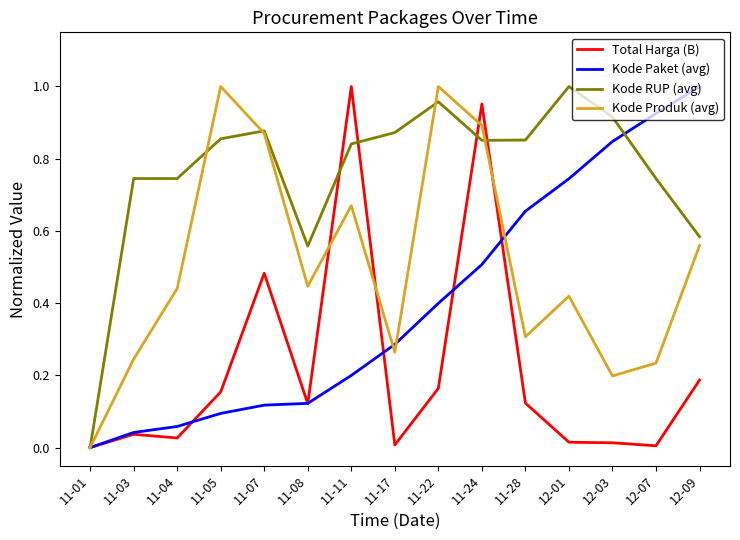

Which series has the largest total across all categories?

Kode RUP (avg)